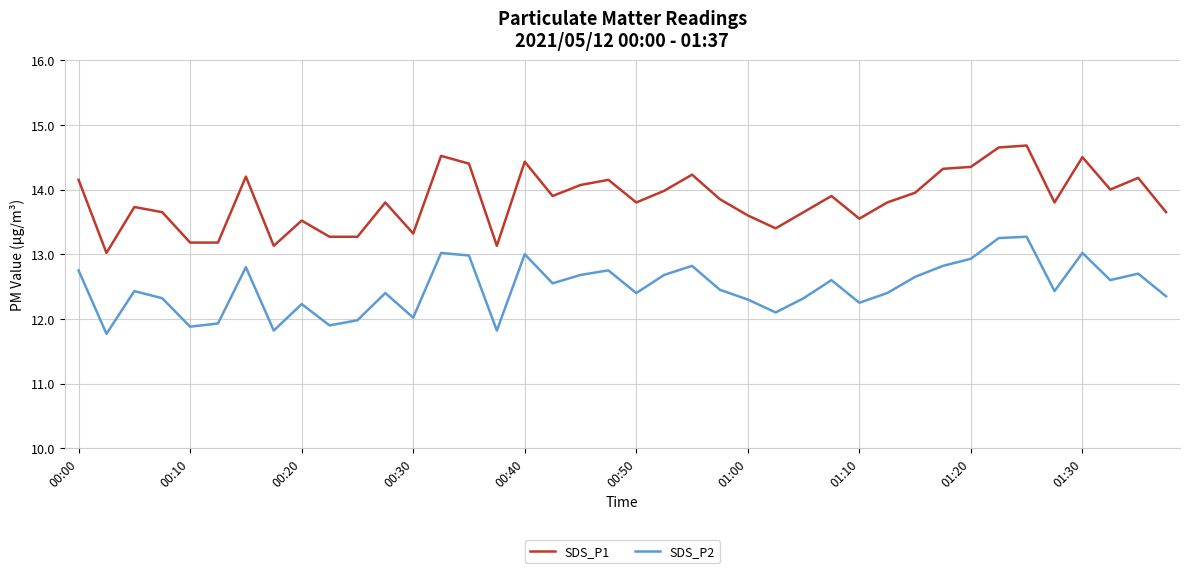

List the series in order of their peak value, lowest first.

SDS_P2, SDS_P1